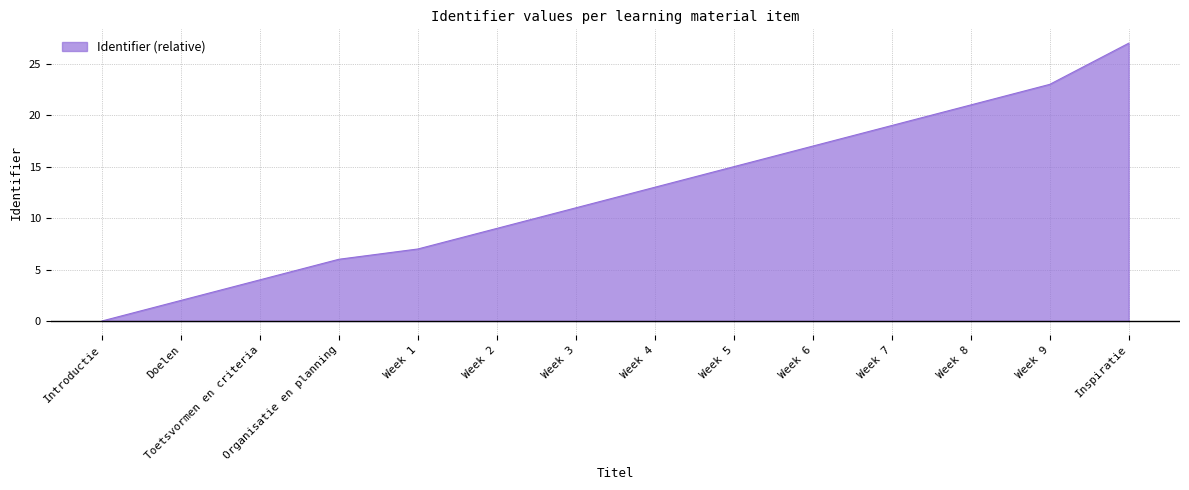

Reading left to right, extract all data points from this chart.

Introductie=0	Doelen=2	Toetsvormen en criteria=4	Organisatie en planning=6	Week 1=7	Week 2=9	Week 3=11	Week 4=13	Week 5=15	Week 6=17	Week 7=19	Week 8=21	Week 9=23	Inspiratie=27